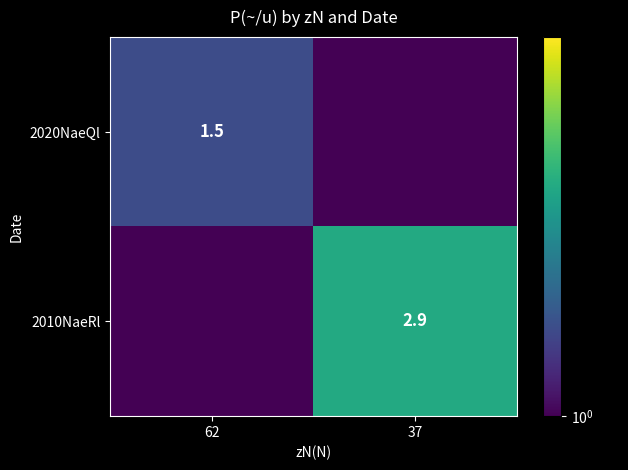

List the labels in order of 2020NaeQl value, largest first.

62, 37